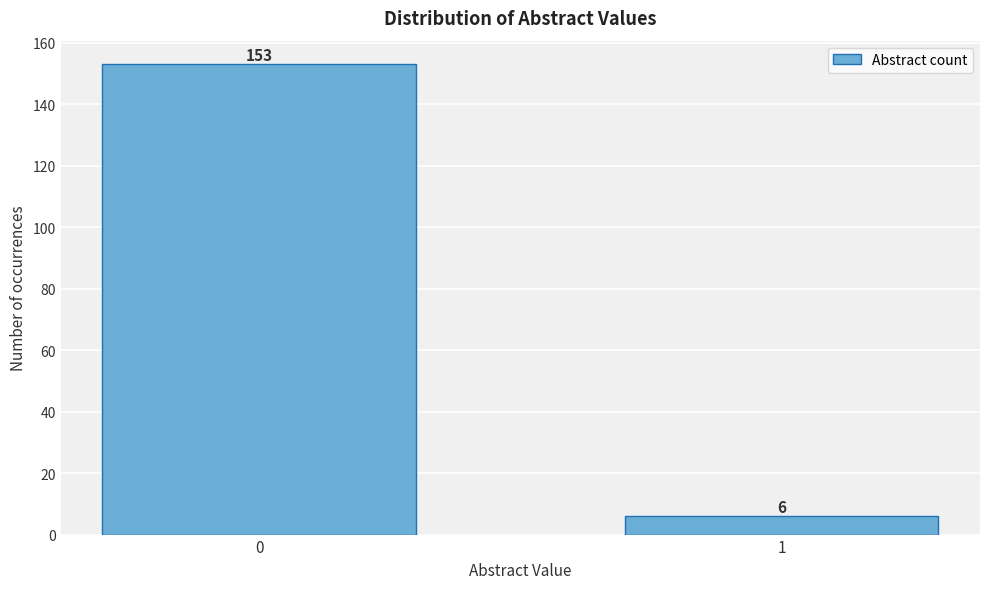

Reading right to left, list all the values displayed in this chart.

1=6	0=153